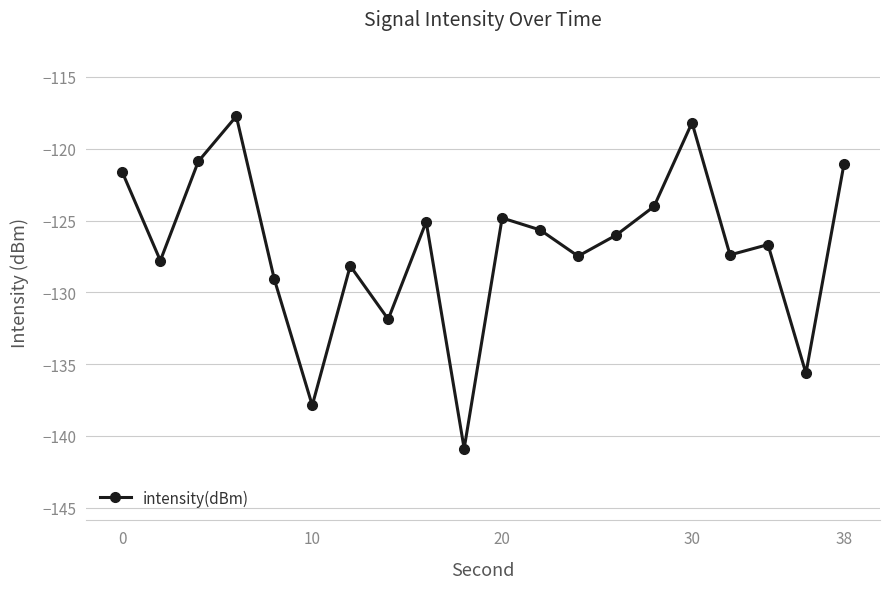

What is the average value?

-126.9